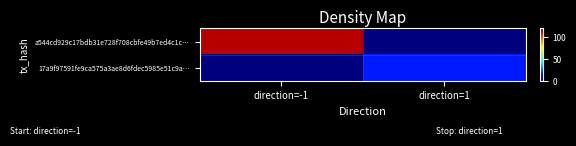

Reading left to right, transcribe all the data shown in this chart.

a544cd929c17bdb31e728f708cbfe49b7ed4c1c…: direction=-1=114	direction=1=0
17a9f97591fe9ca575a3ae8d6fdec5985e51c9a…: direction=-1=0	direction=1=18